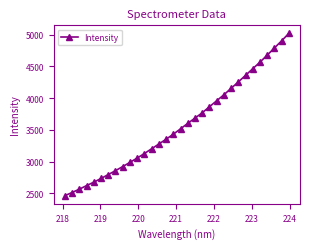

What is the value of the 5th point from the left?

2674.2